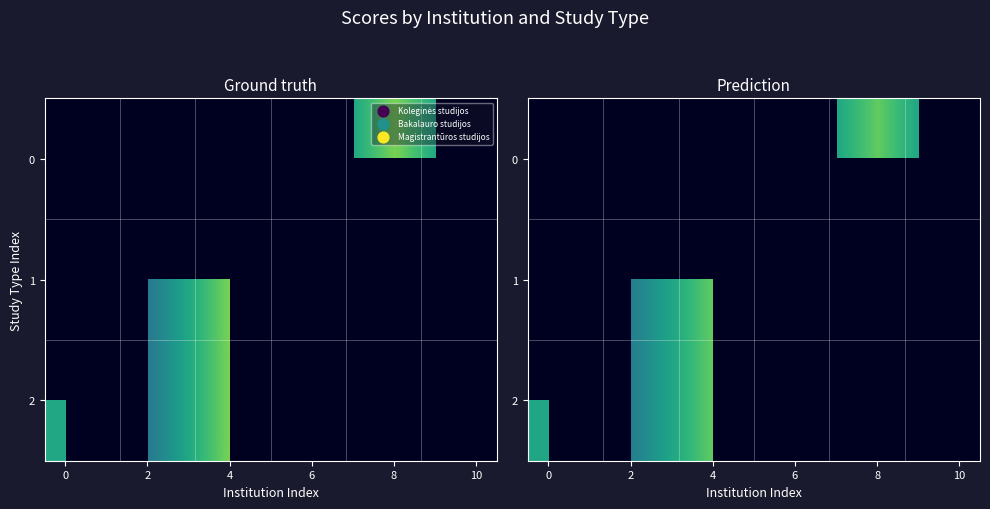

Which label corresponds to the largest value in the chart?

8